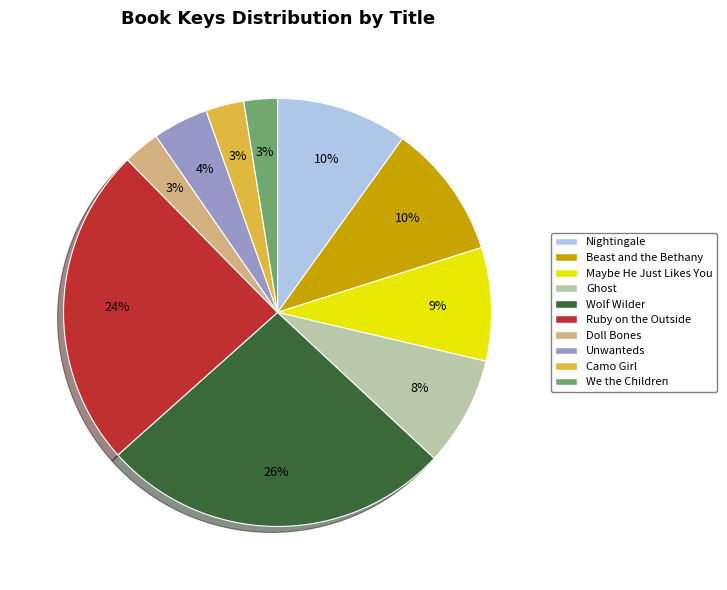

Do We the Children and Wolf Wilder together represent more than half of the pie?

No